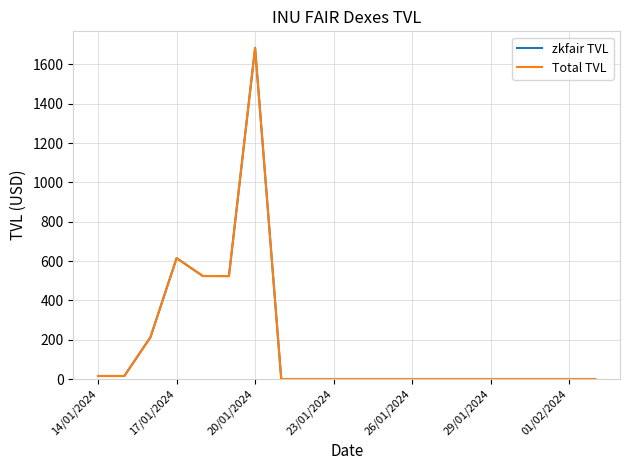

At how many categories does at least one series exceed 1189?

1